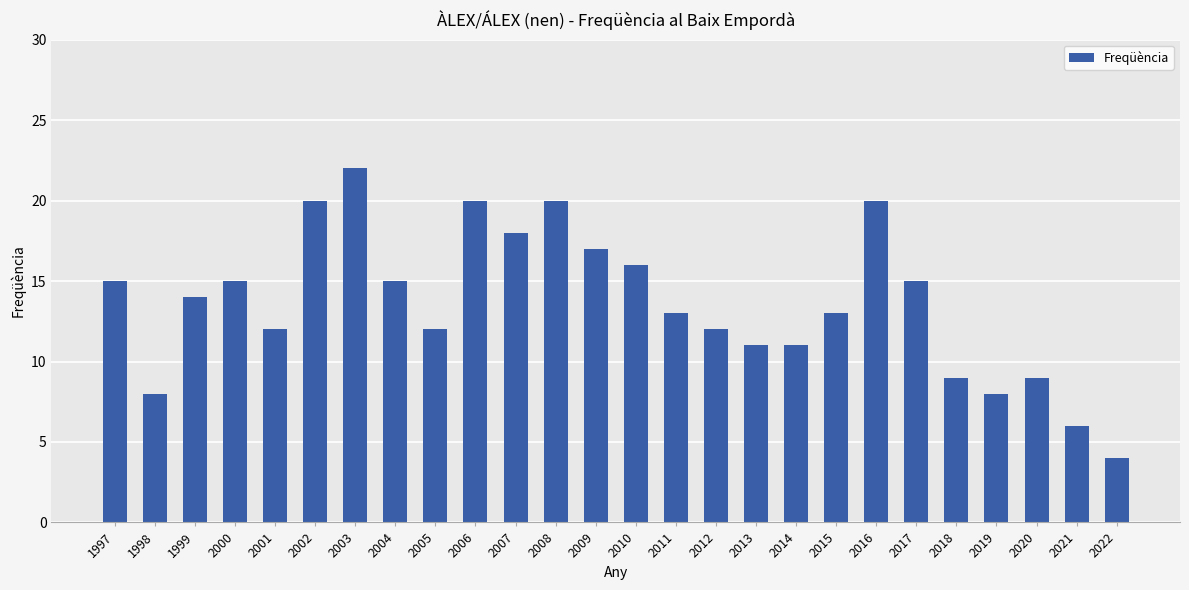

What is the change in value from 2000 to 2007?

+3